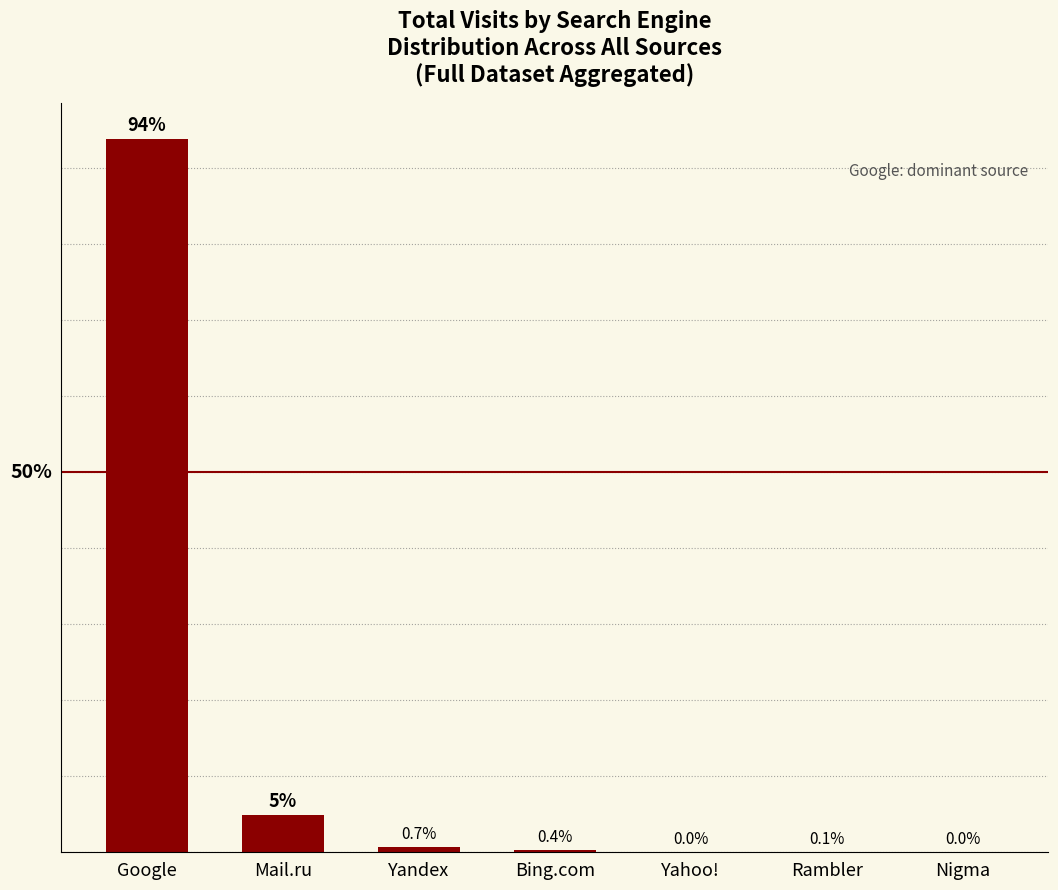

Which has a higher value, Yahoo! or Rambler?

Rambler